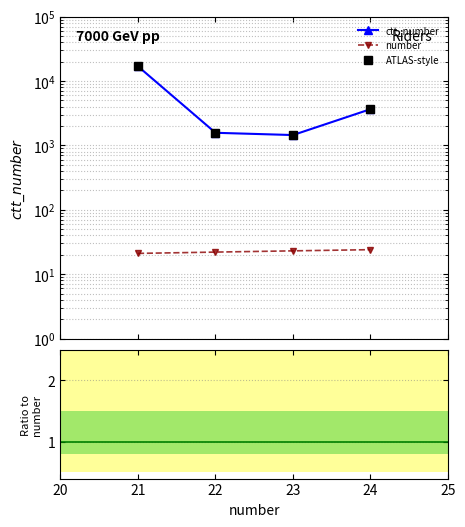

List the series in order of their peak value, lowest first.

number, ctt_number / number, ctt_number, ATLAS-style